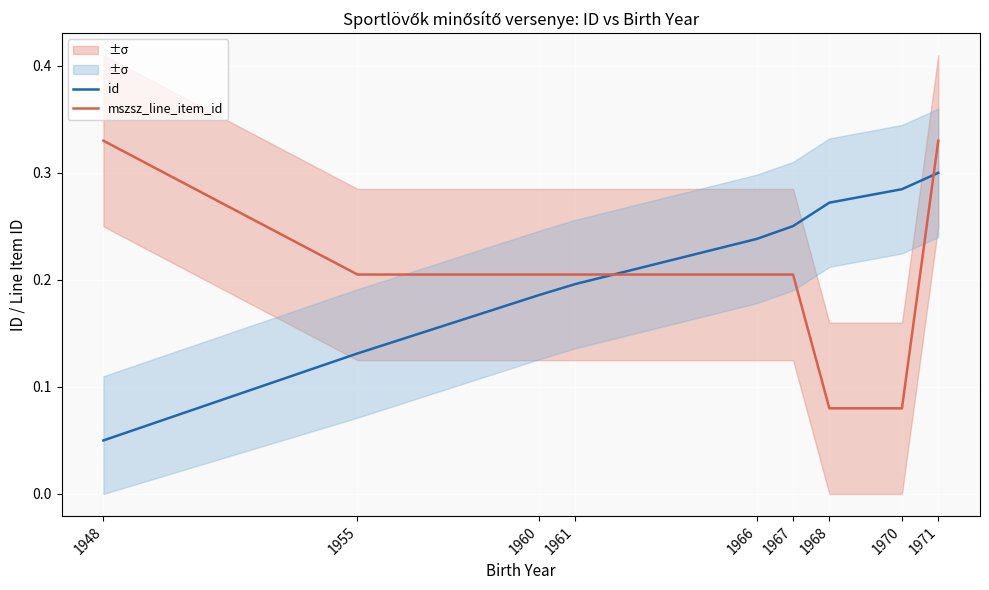

What is the minimum value for id?

0.1